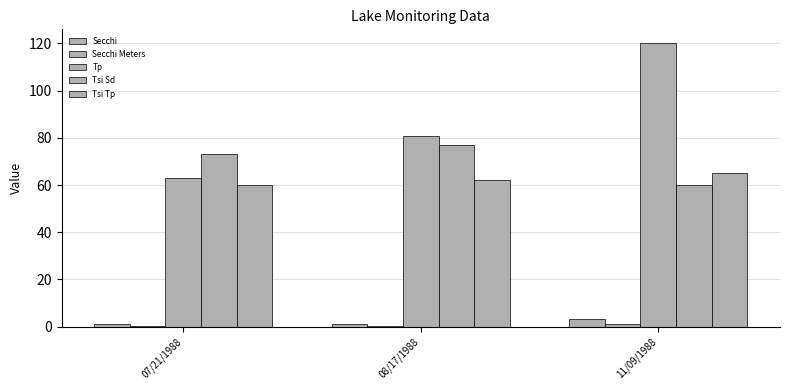

How many distinct data groups are displayed?

5